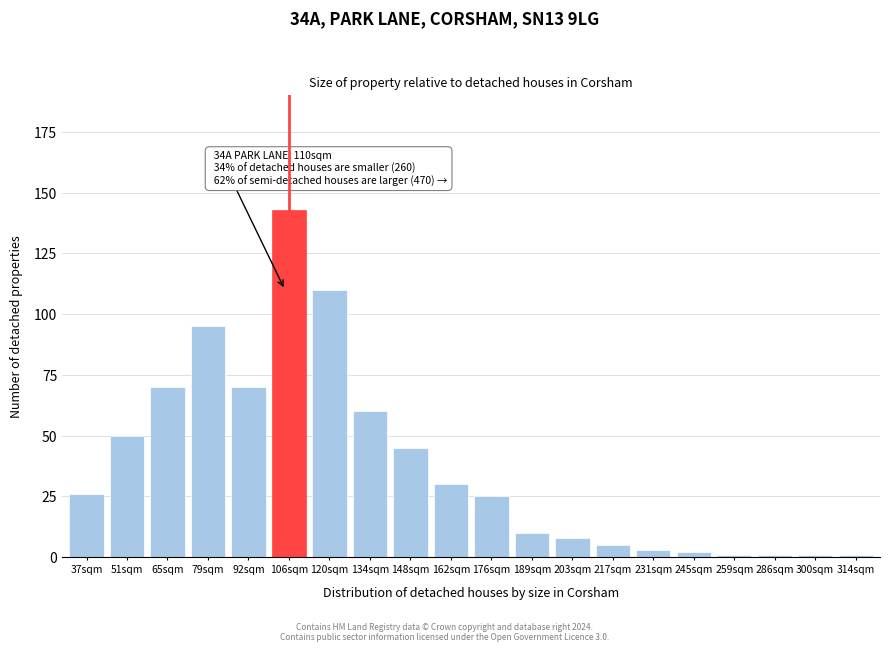

Reading right to left, extract all data points from this chart.

314sqm=1	300sqm=1	286sqm=1	259sqm=1	245sqm=2	231sqm=3	217sqm=5	203sqm=8	189sqm=10	176sqm=25	162sqm=30	148sqm=45	134sqm=60	120sqm=110	106sqm=143	92sqm=70	79sqm=95	65sqm=70	51sqm=50	37sqm=26